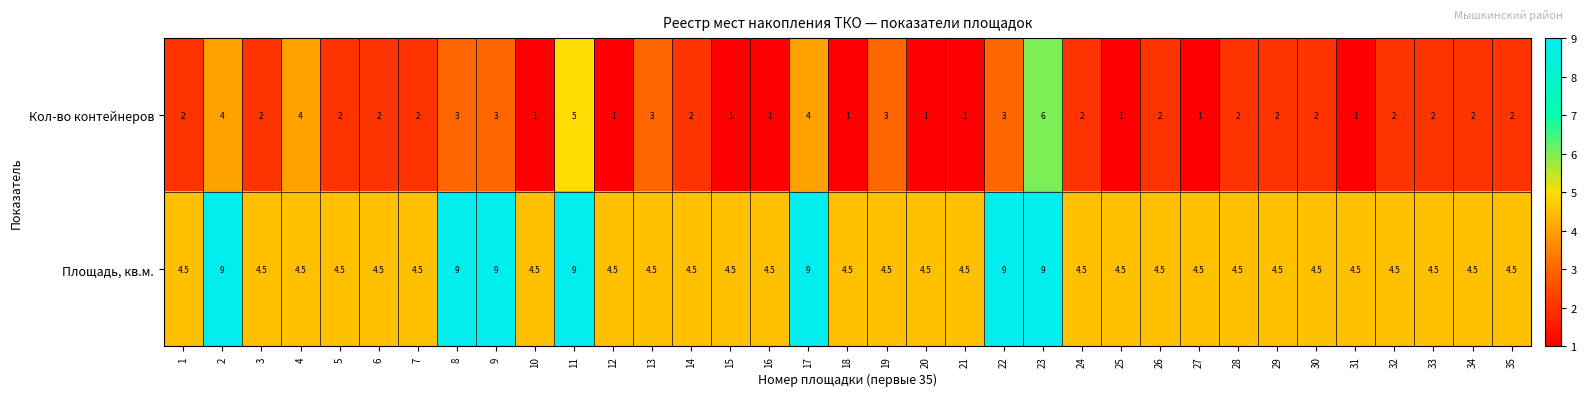

What is the smallest value displayed?

1.0